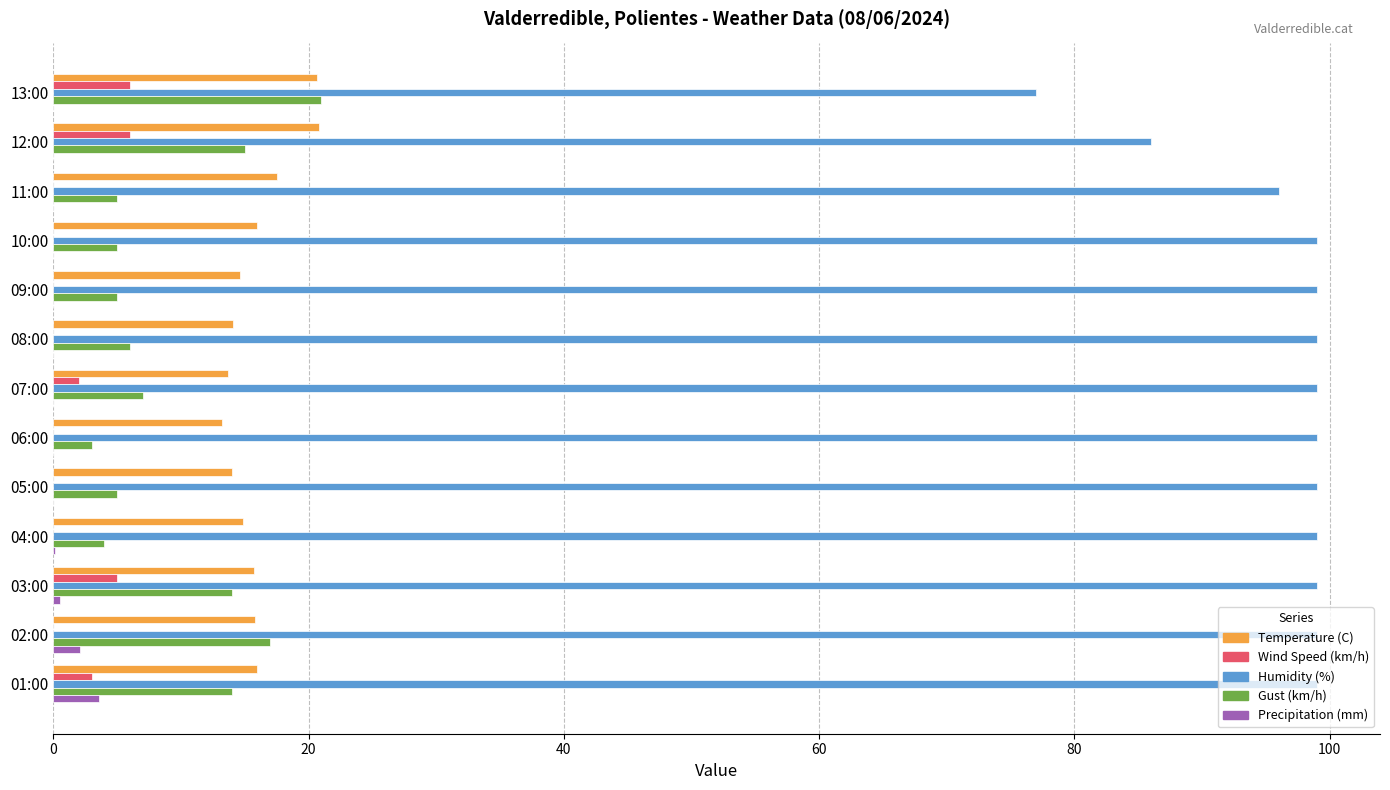

Which series has the widest spread of values?

Humidity (%)